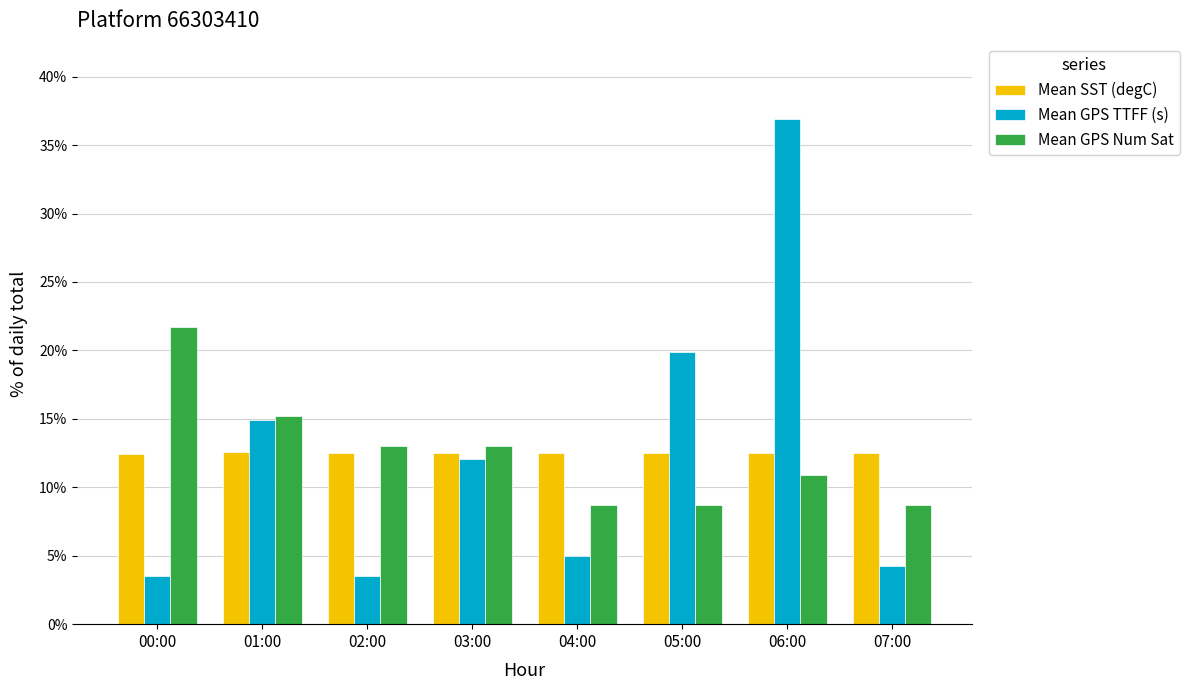

What is the value of the Mean GPS TTFF (s) bar at the 2nd from the left?

14.9